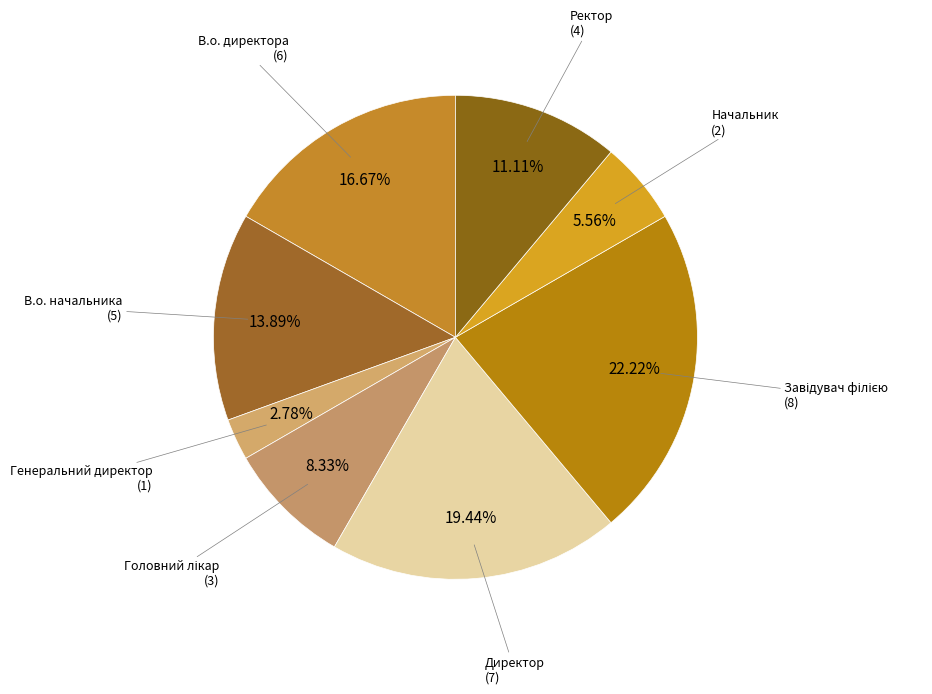

How much of the chart is everything except В.о. начальника?

86.1%